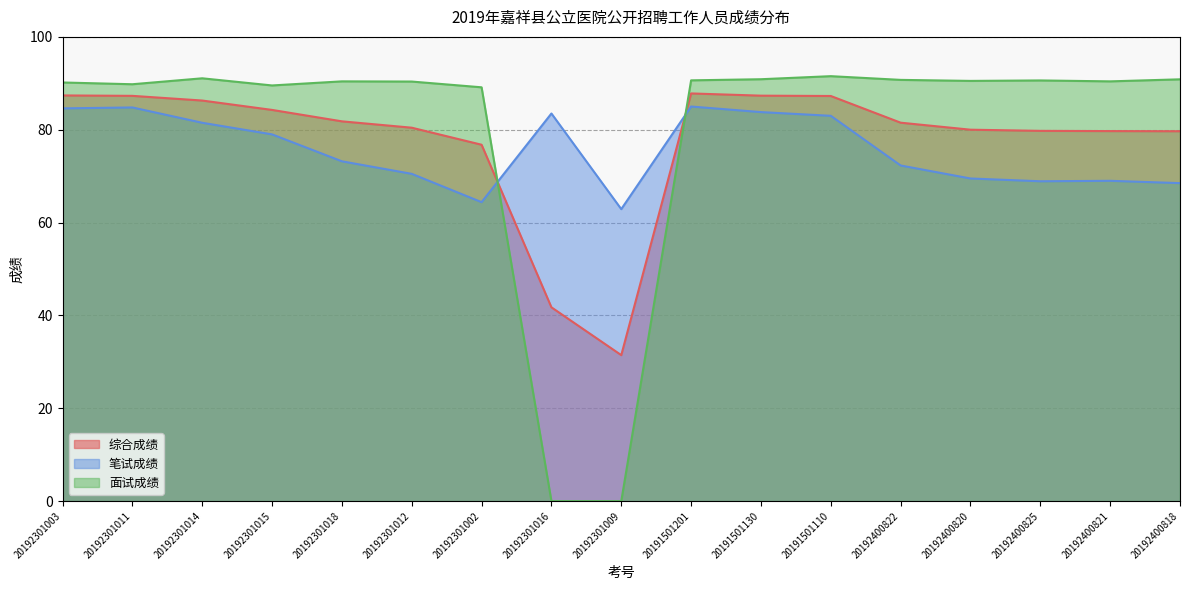

What is the label of the 17th point from the left?

20192400818